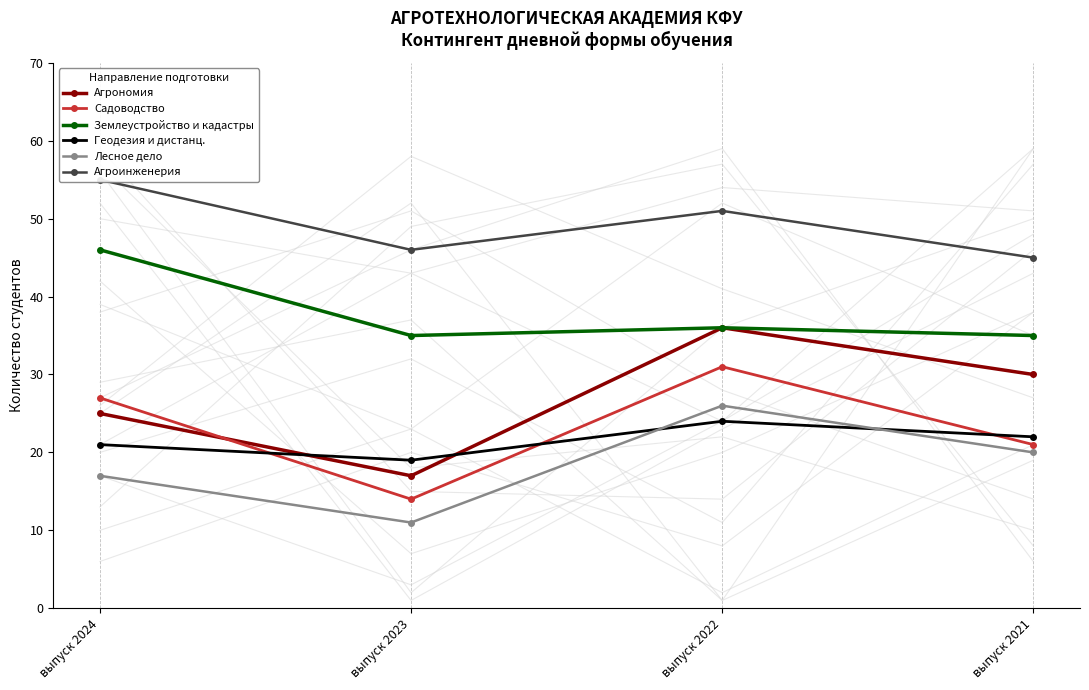

What is the value of the Садоводство point at the 3rd from the left?

31